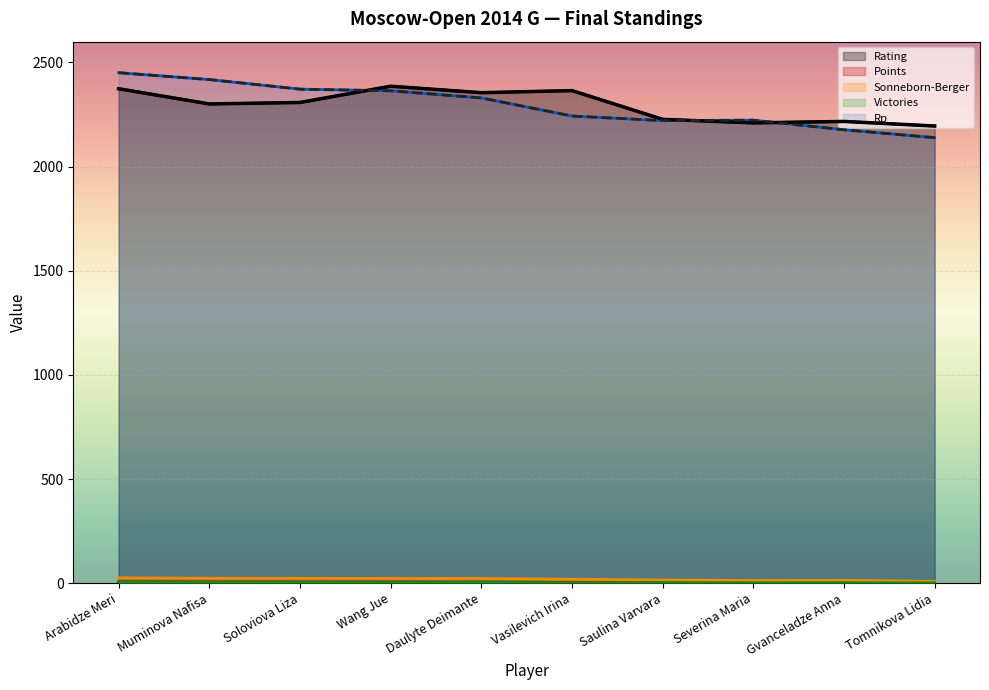

Between Tomnikova Lidia and Arabidze Meri, which is larger?

Arabidze Meri